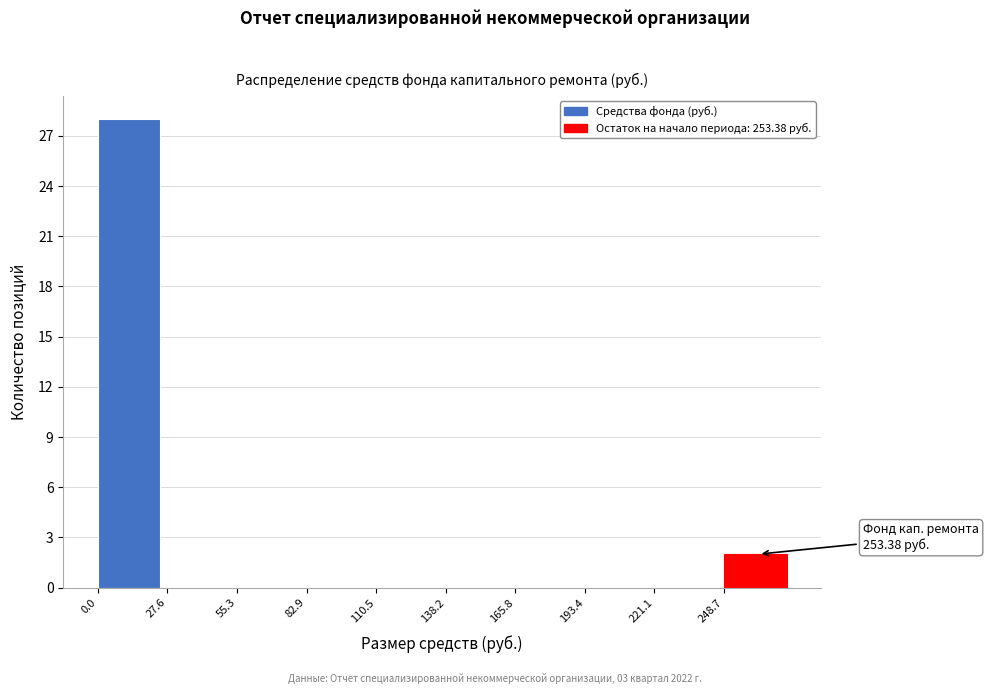

Over which range of the x-axis is the bar tallest?

0 to 30